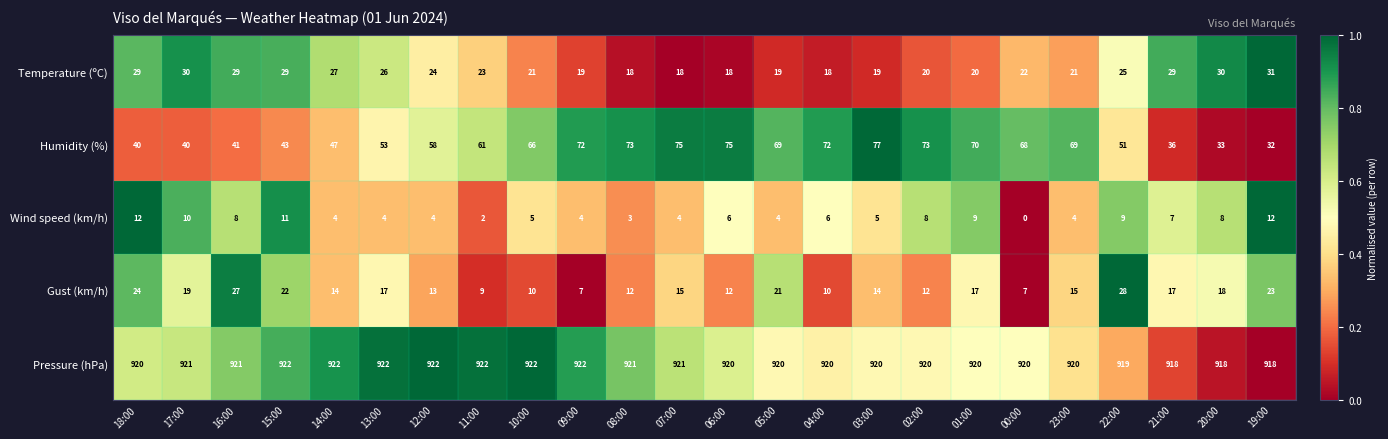

Where does the Gust (km/h) series first go above 15?

18:00